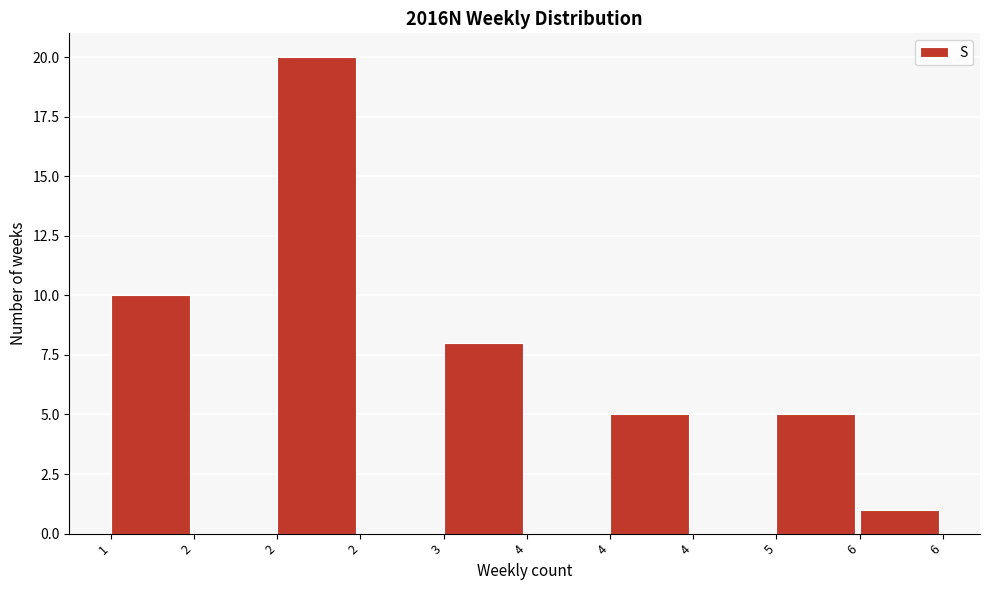

Are the bars horizontal?

No